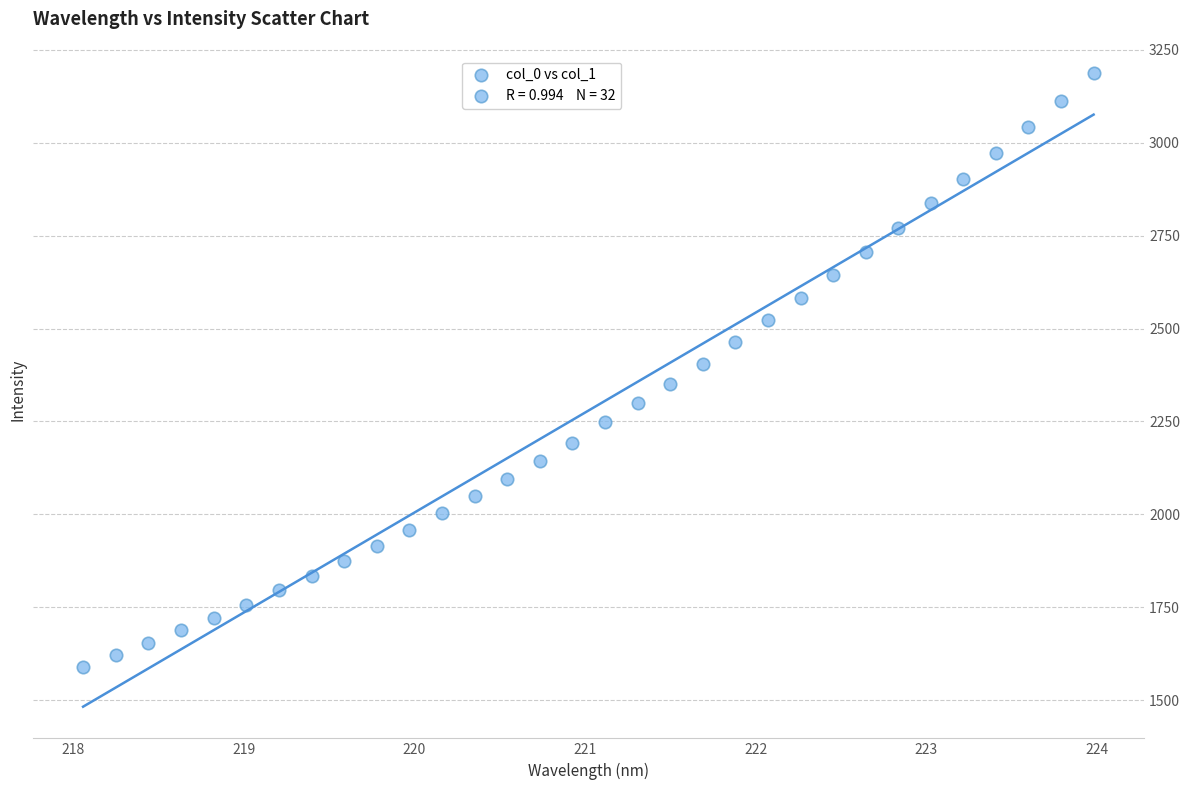

What is the range of X values (max minus min)?

5.9